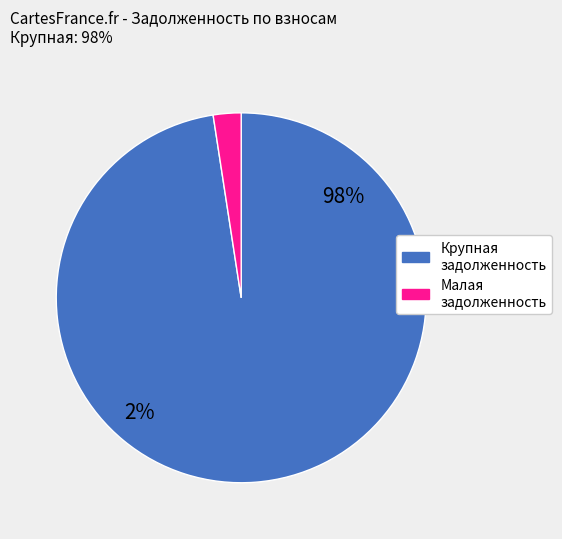

Is 11 the majority of the pie?

No